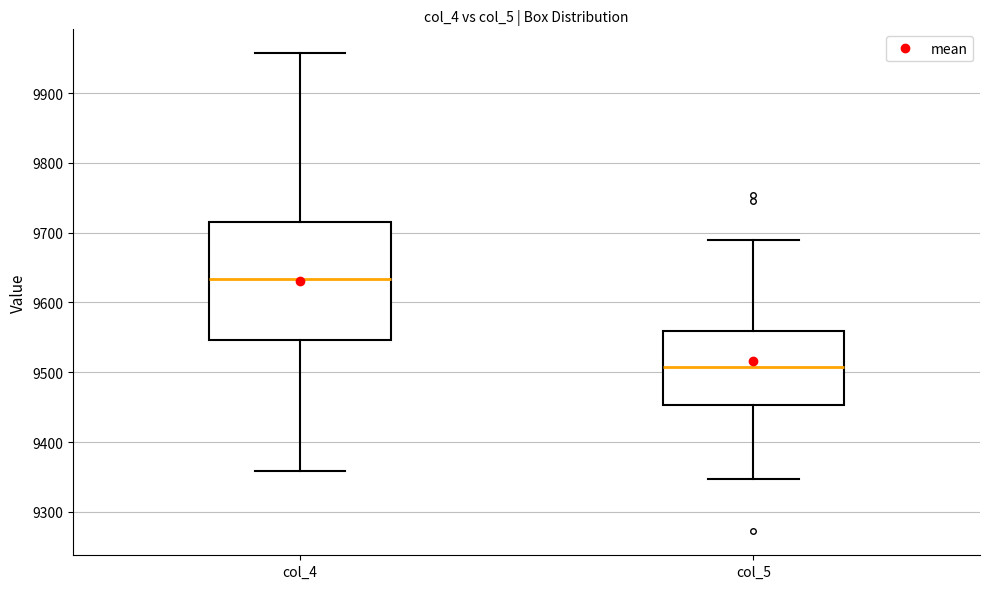

Comparing the boxes themselves (not the whiskers), which one is the tallest?

col_4